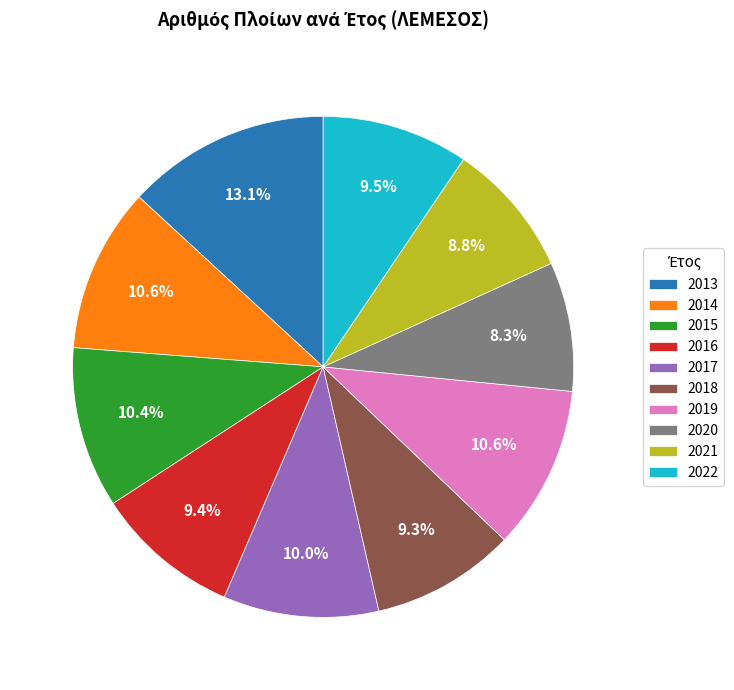

Which has a higher value, 2017 or 2019?

2019